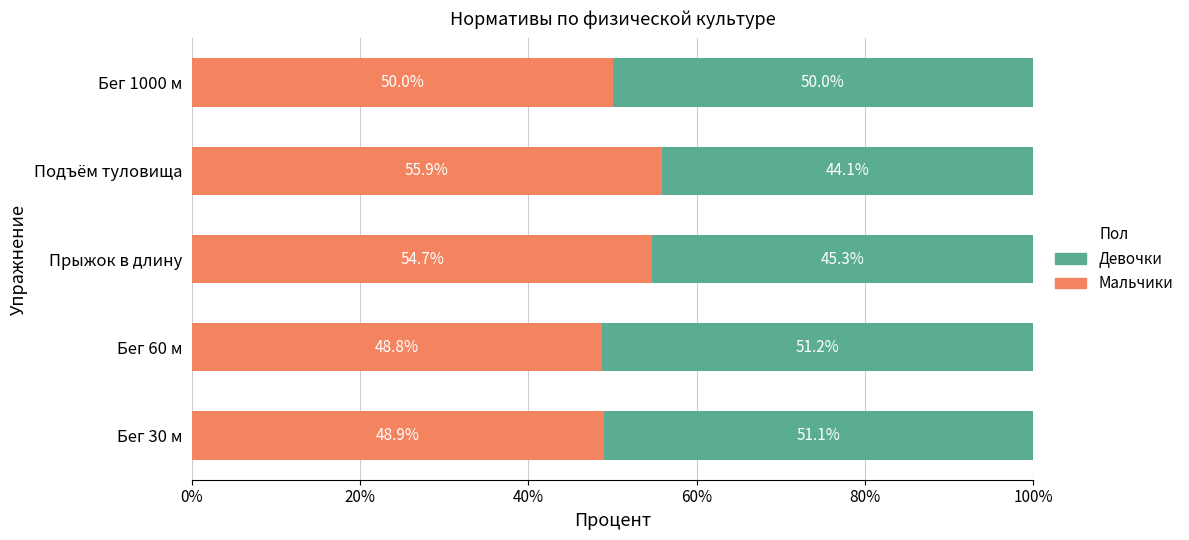

How many Мальчики values are between 48 and 54?

3